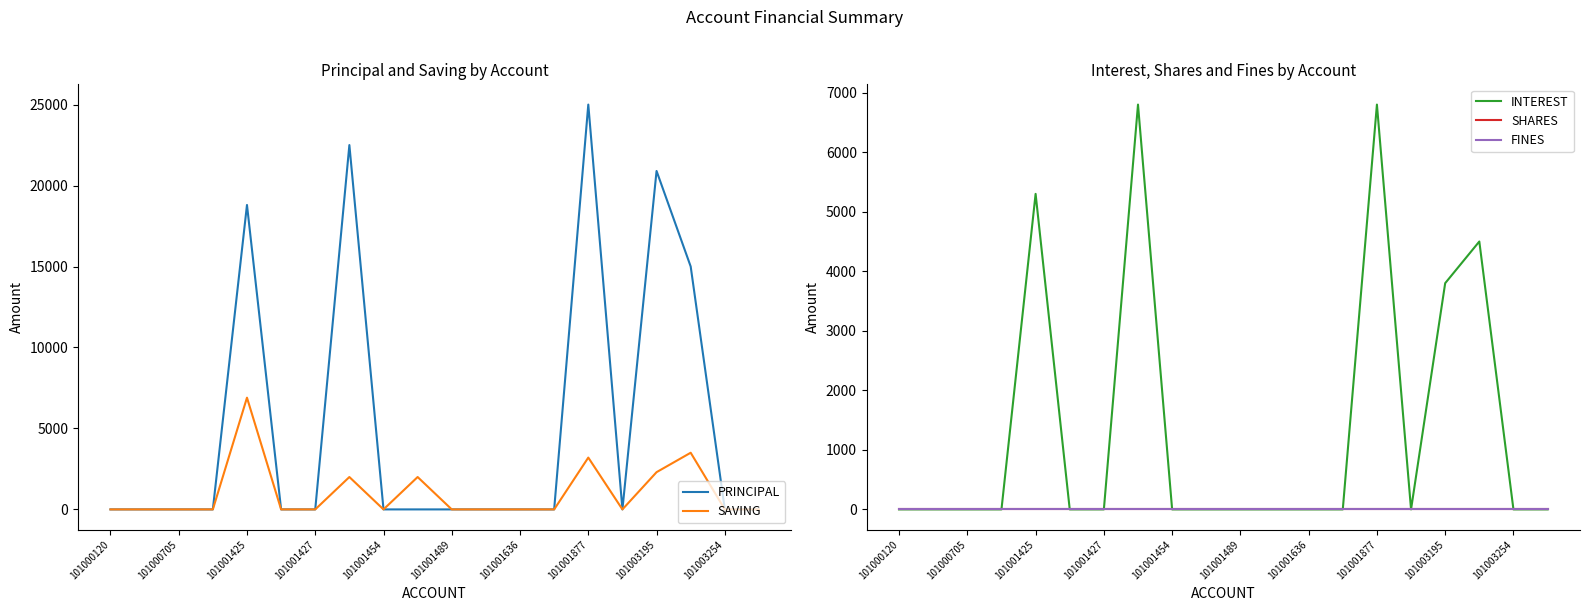

True or false: PRINCIPAL and FINES cross at least once.

False